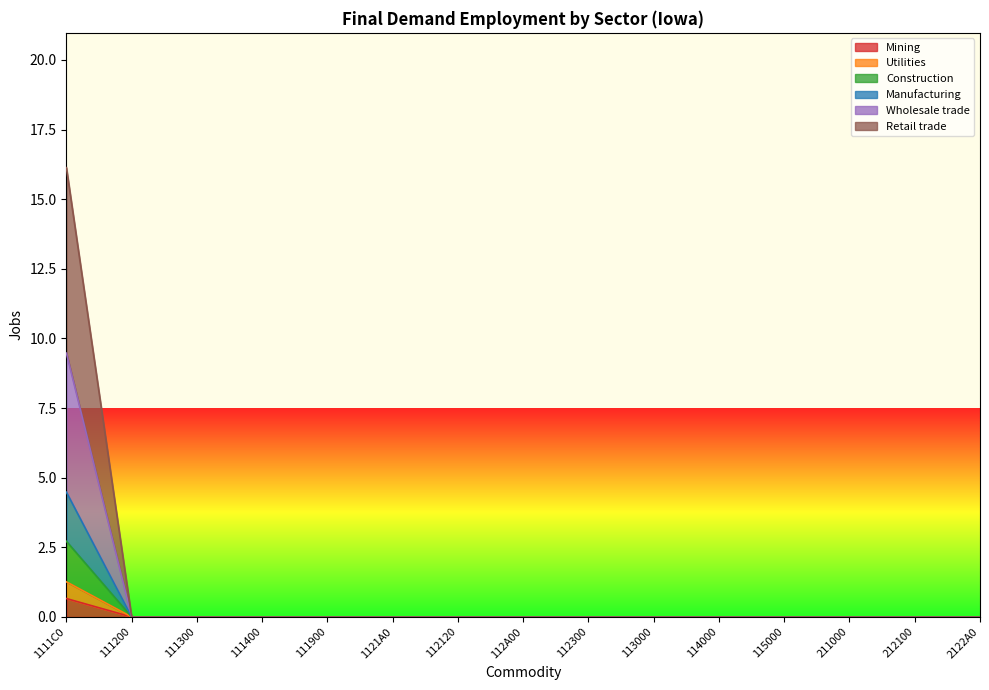

What are all the series names shown in the legend?

Mining, Utilities, Construction, Manufacturing, Wholesale trade, Retail trade